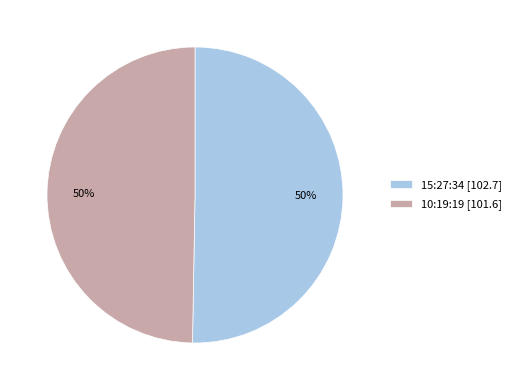

Is it true that 15:27:34 is 62% of the pie?

False